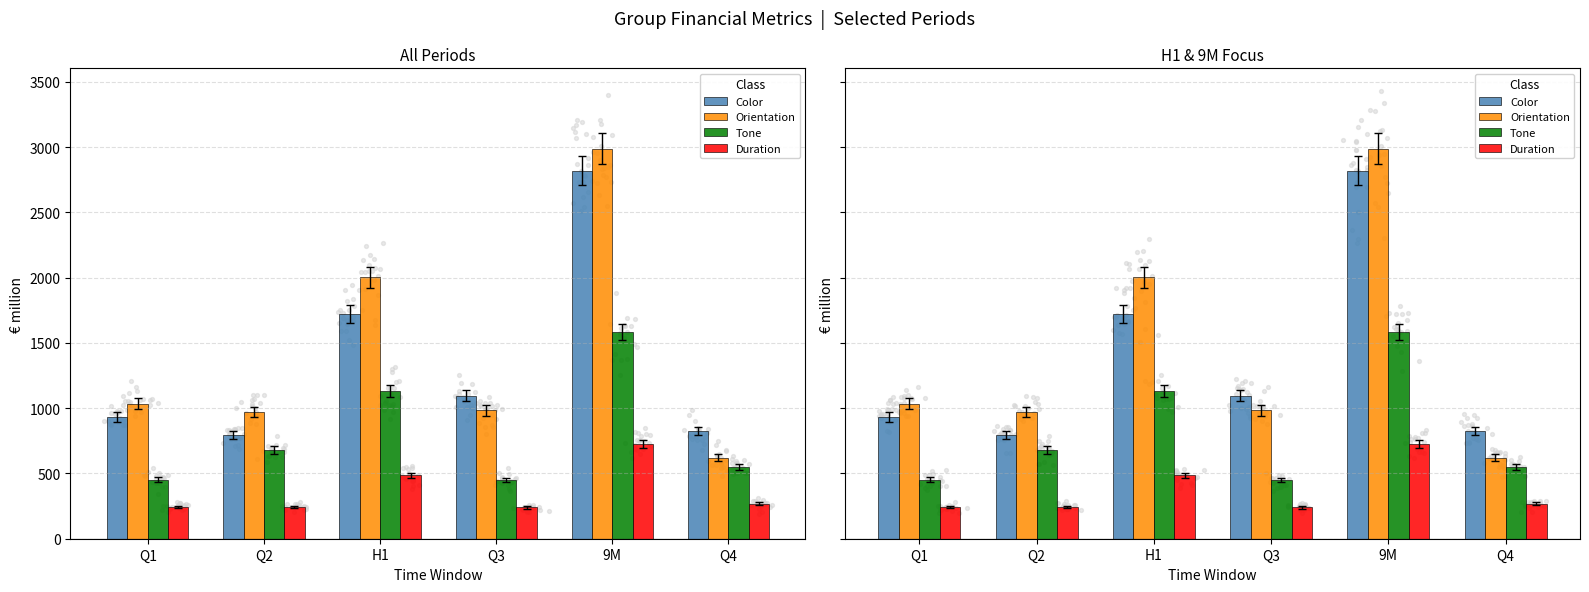

At which category is the sum across all series the highest?

9M